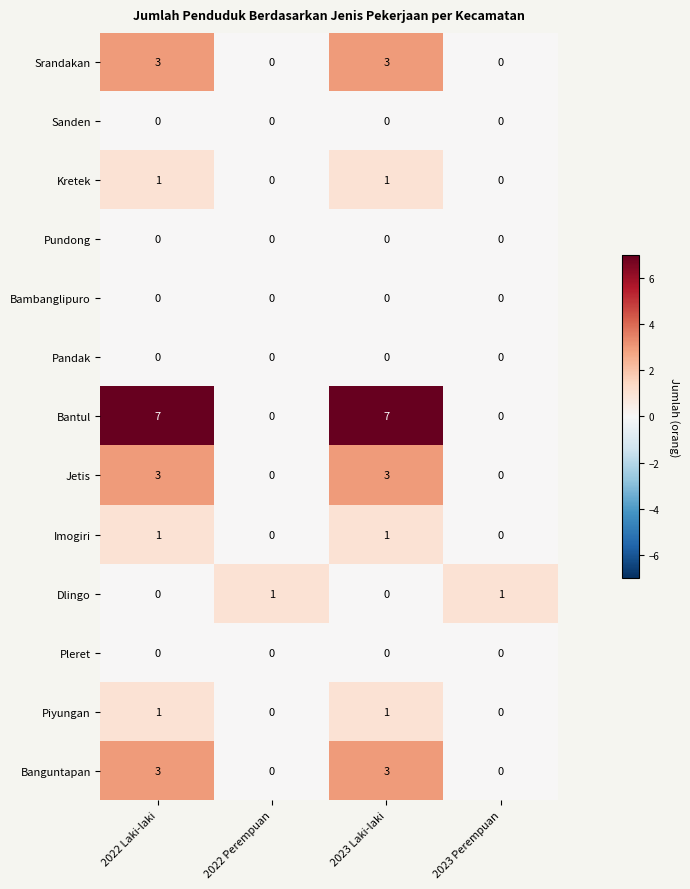

What is the sum of all Jetis values?

6